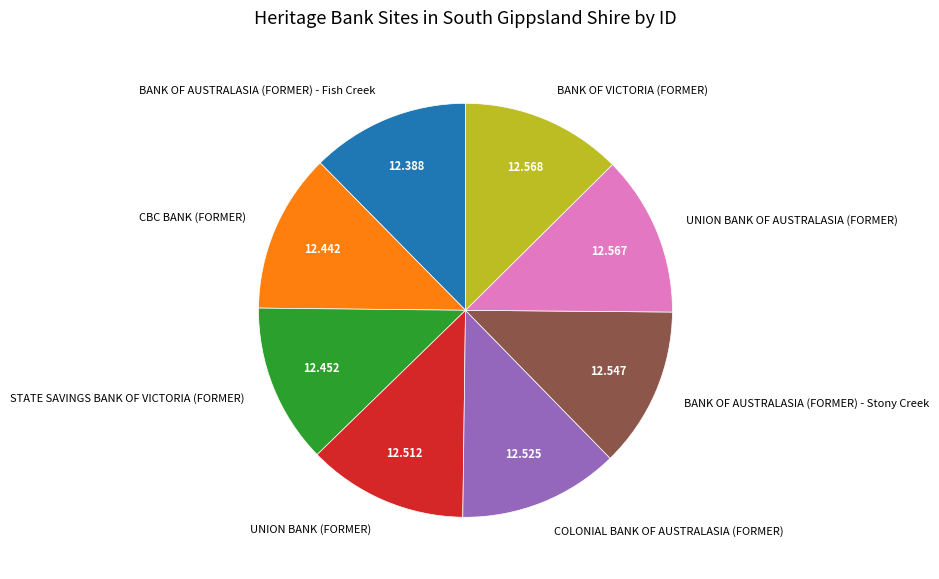

Is there a majority slice in this chart?

No